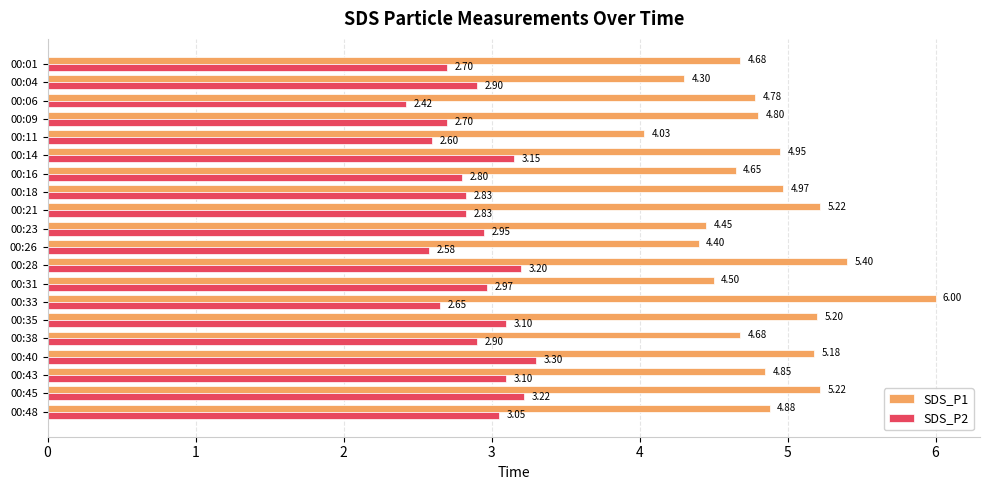

What is the difference between the SDS_P2 values at 00:06 and 00:40?

0.9